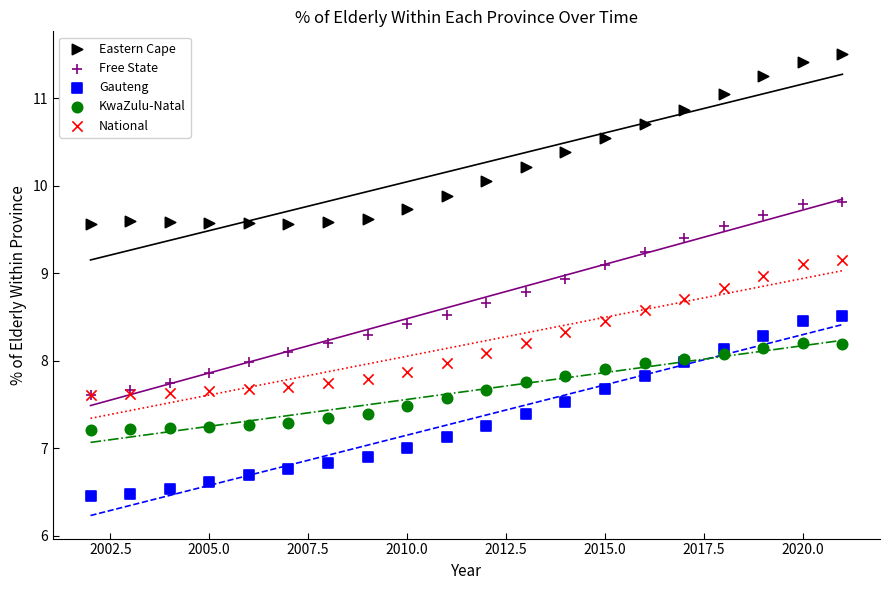

What are all the series names shown in the legend?

Eastern Cape, Free State, Gauteng, KwaZulu-Natal, National